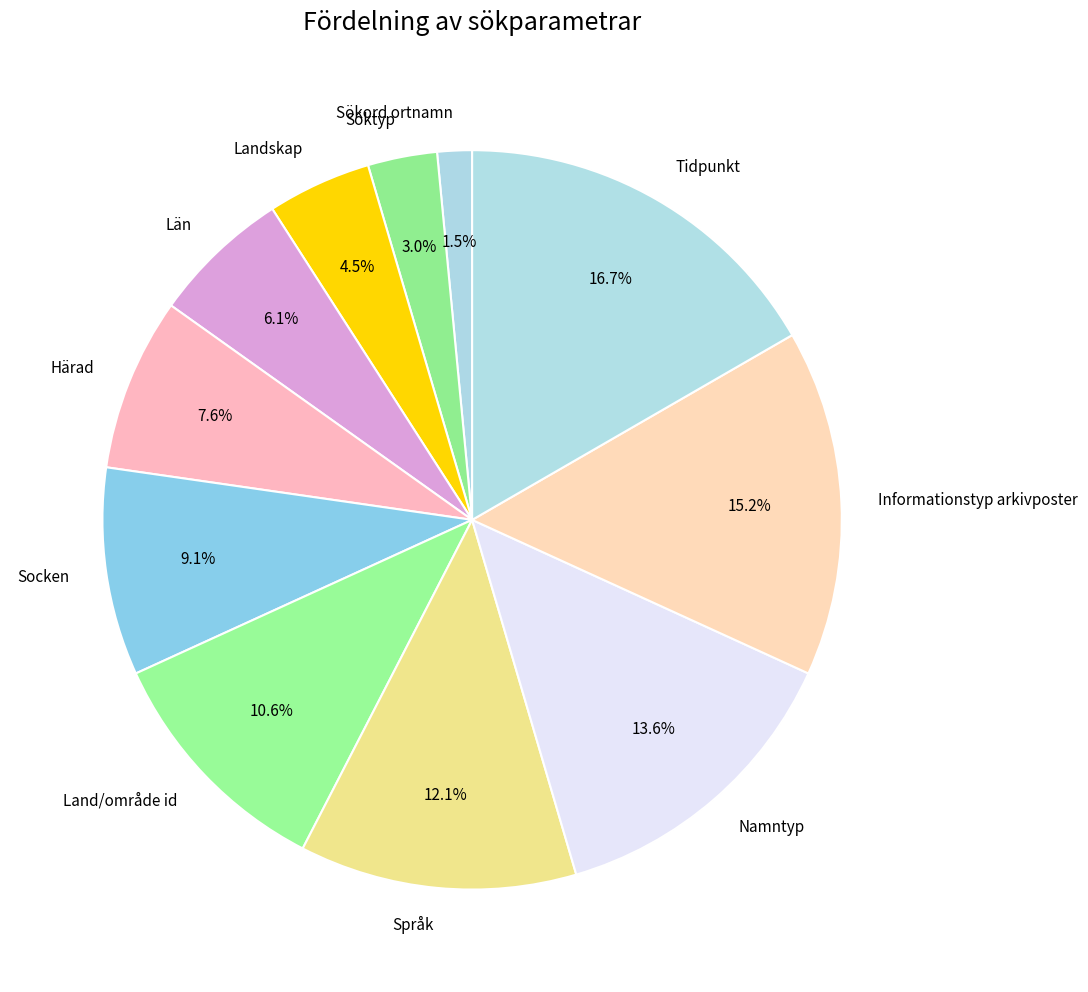

What portion of the pie excludes Tidpunkt?

83.3%